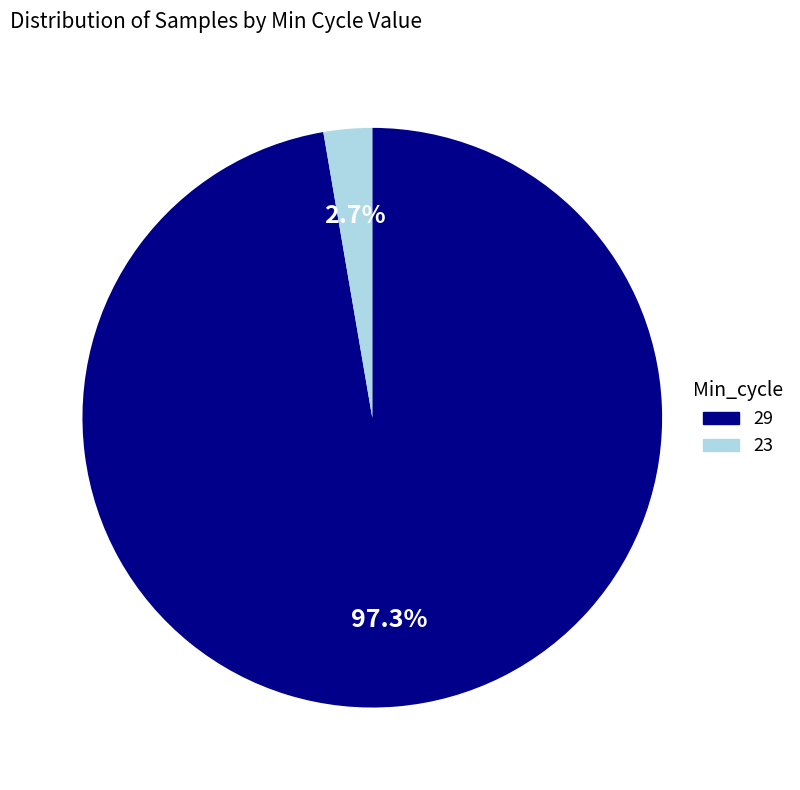

Is there any slice that represents more than half of the pie?

Yes